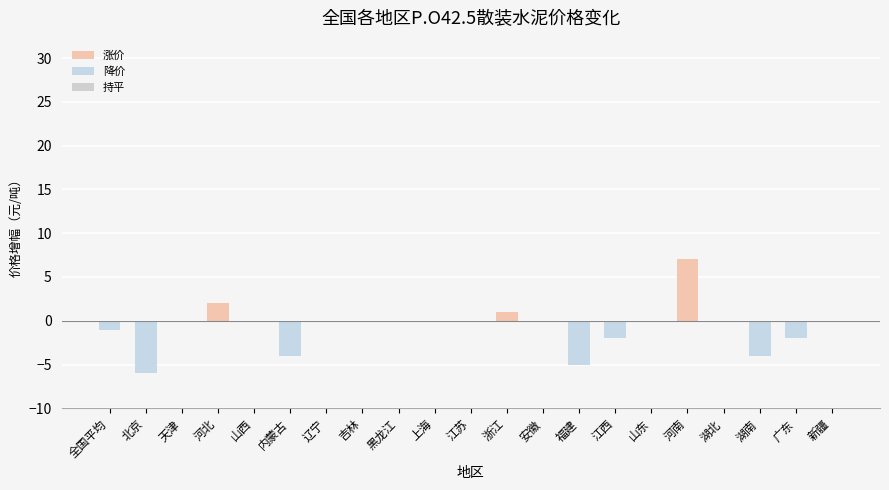

Reading right to left, transcribe all the data shown in this chart.

新疆=0	广东=-2	湖南=-4	湖北=0	河南=7	山东=0	江西=-2	福建=-5	安徽=0	浙江=1	江苏=0	上海=0	黑龙江=0	吉林=0	辽宁=0	内蒙古=-4	山西=0	河北=2	天津=0	北京=-6	全国平均=-1